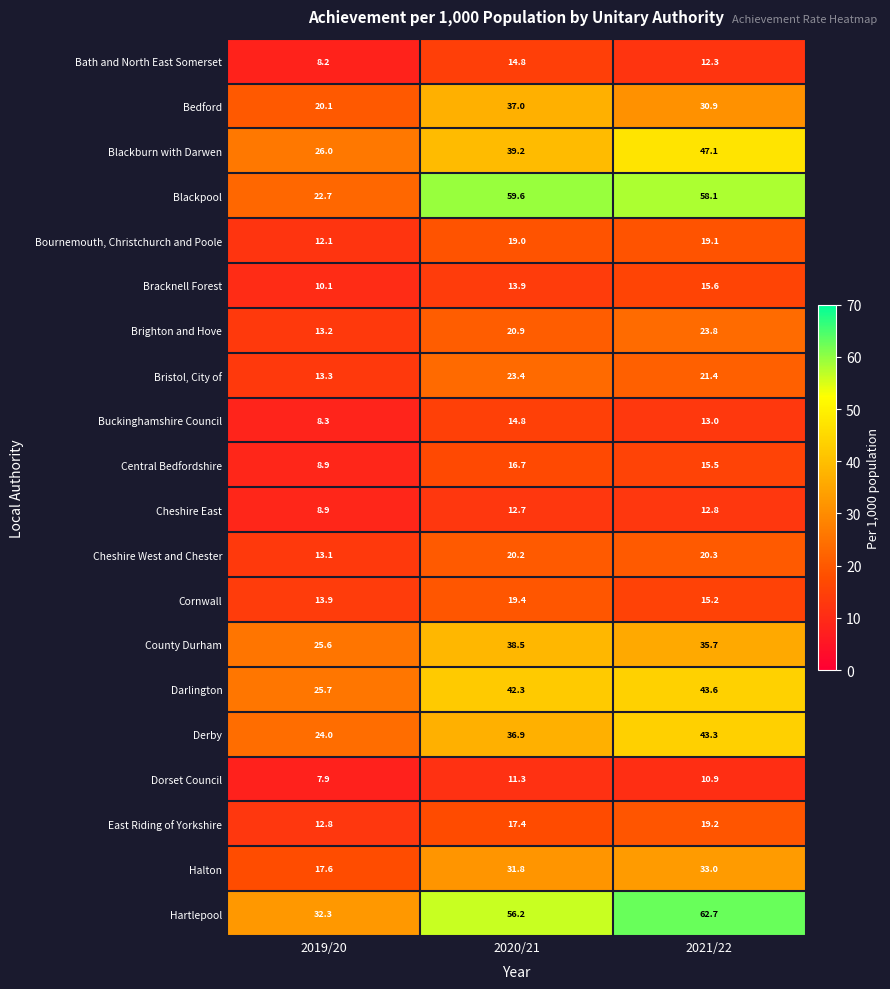

At how many categories does at least one series exceed 10?

3